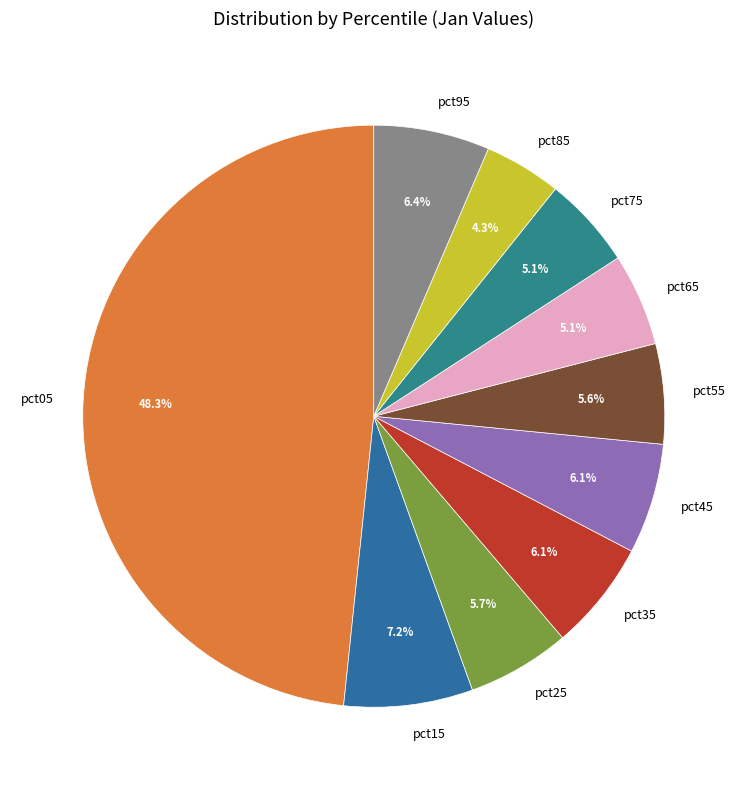

Is pct15 the majority of the pie?

No